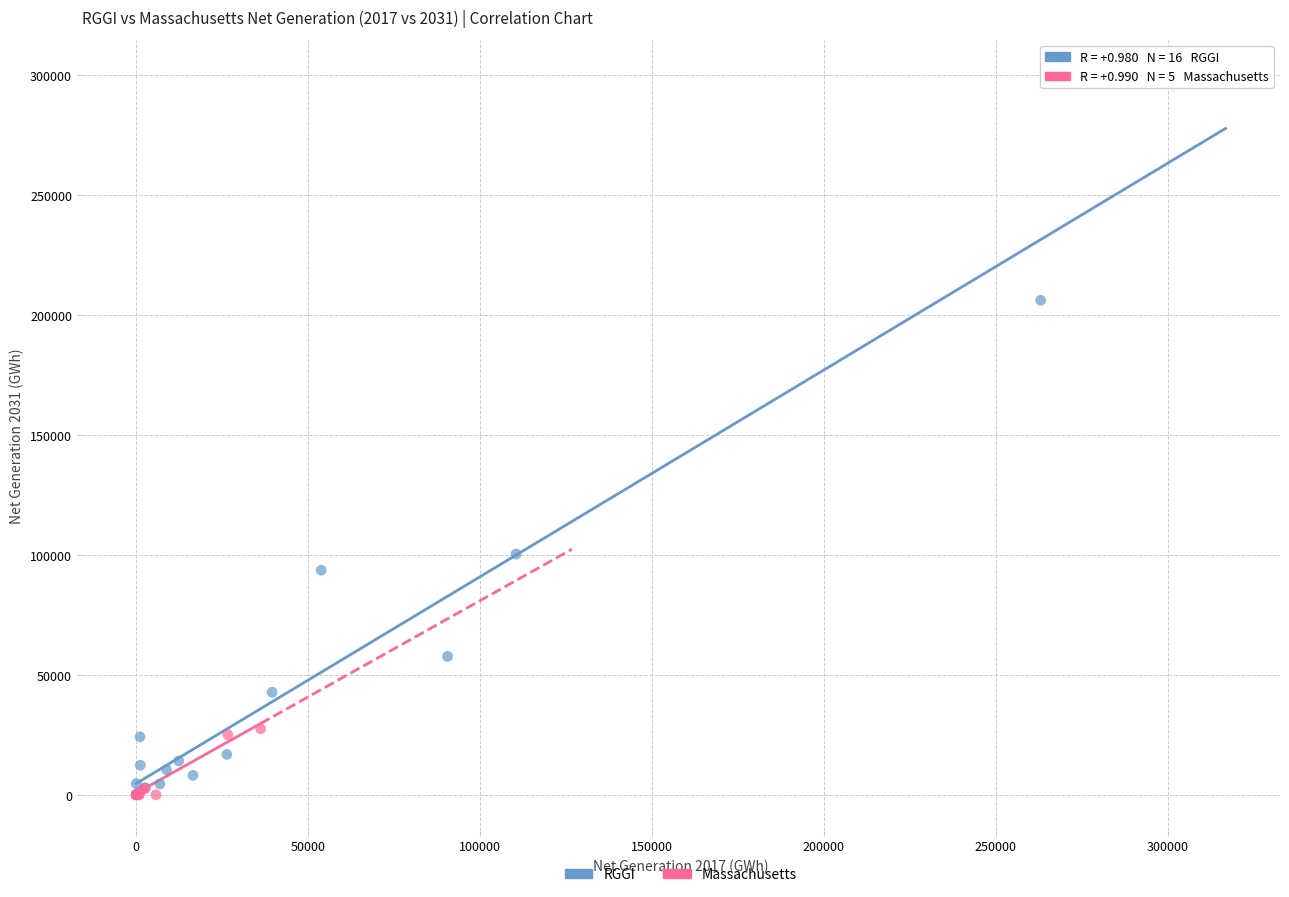

What are all the series names shown in the legend?

RGGI, Massachusetts